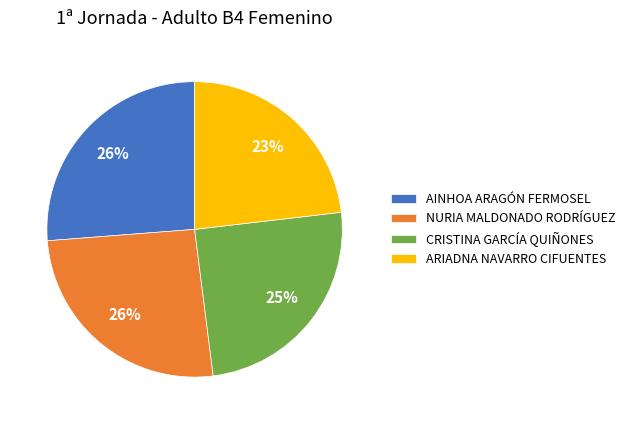

To the nearest percent, what portion does AINHOA ARAGÓN FERMOSEL represent?

26%